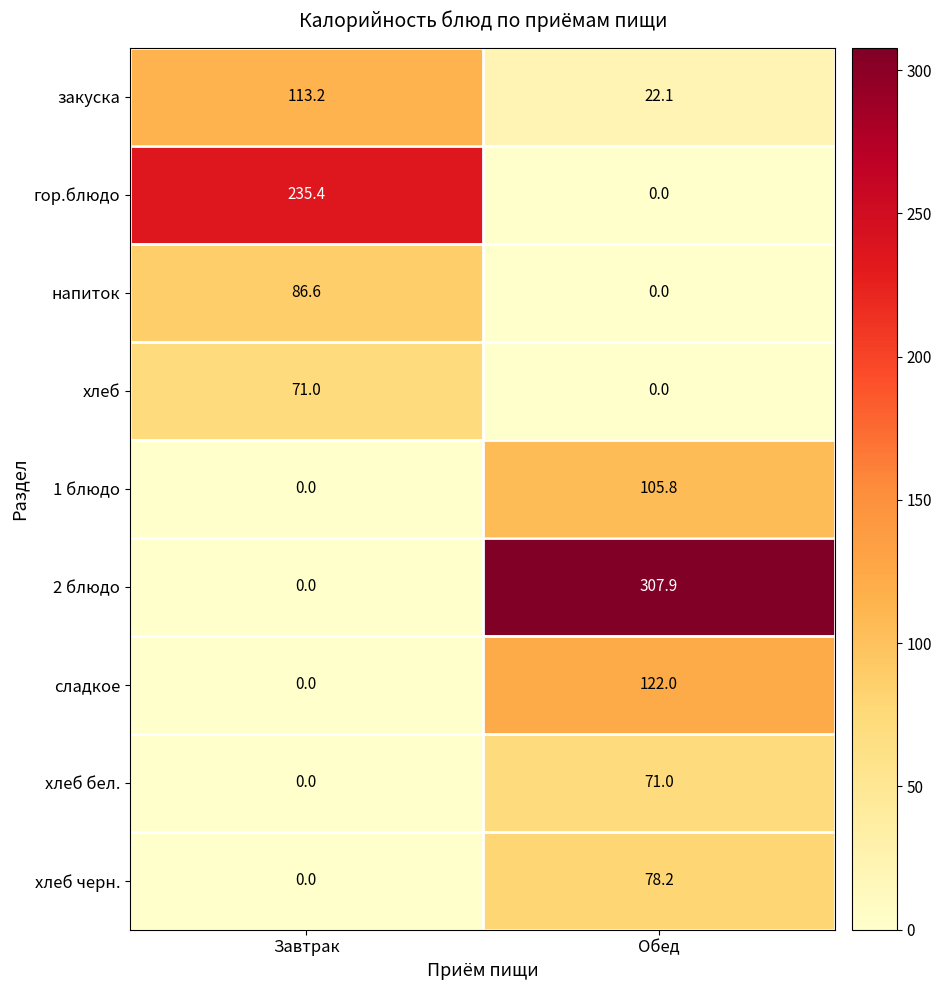

Is it true that напиток equals 25.6 at Завтрак?

False